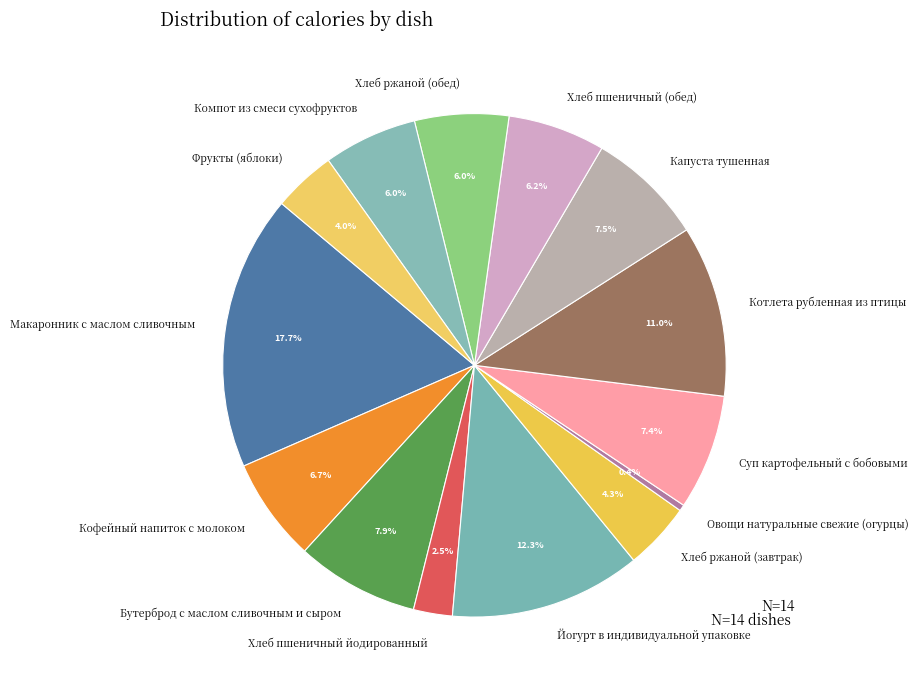

Is the sum of Йогурт в индивидуальной упаковке and Овощи натуральные свежие (огурцы) greater than half?

No